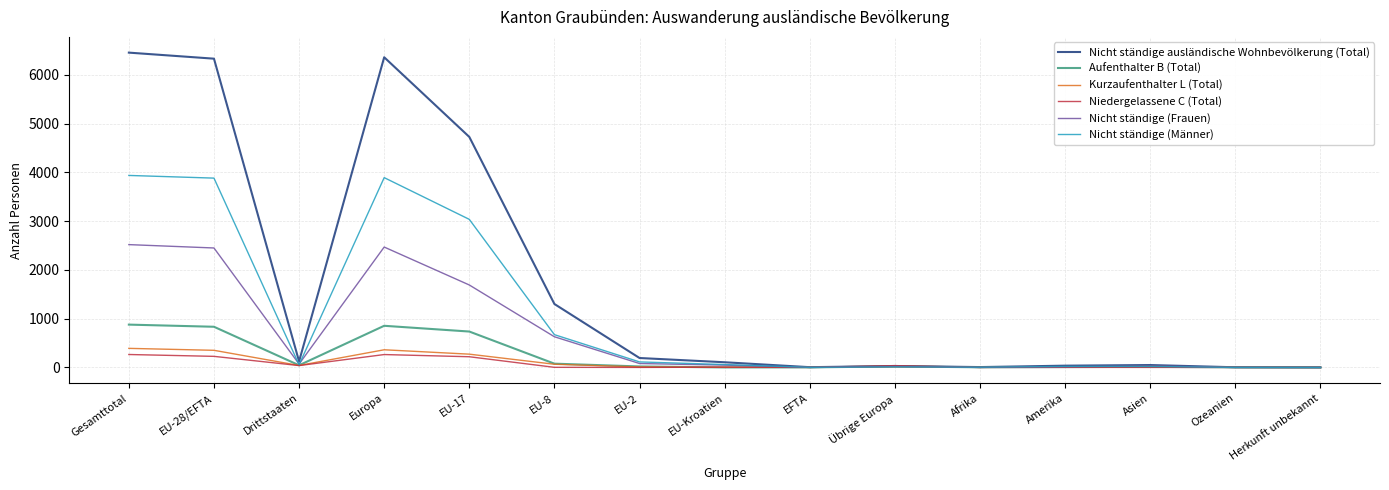

Which category has the highest value across all series?

Gesamttotal